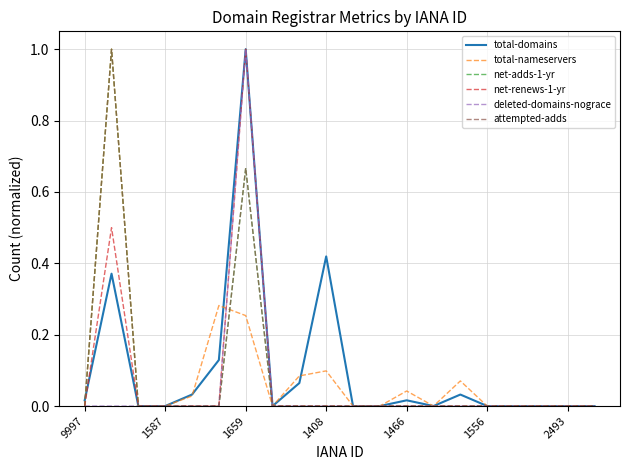

Does the chart display data point markers on the line(s)?

No